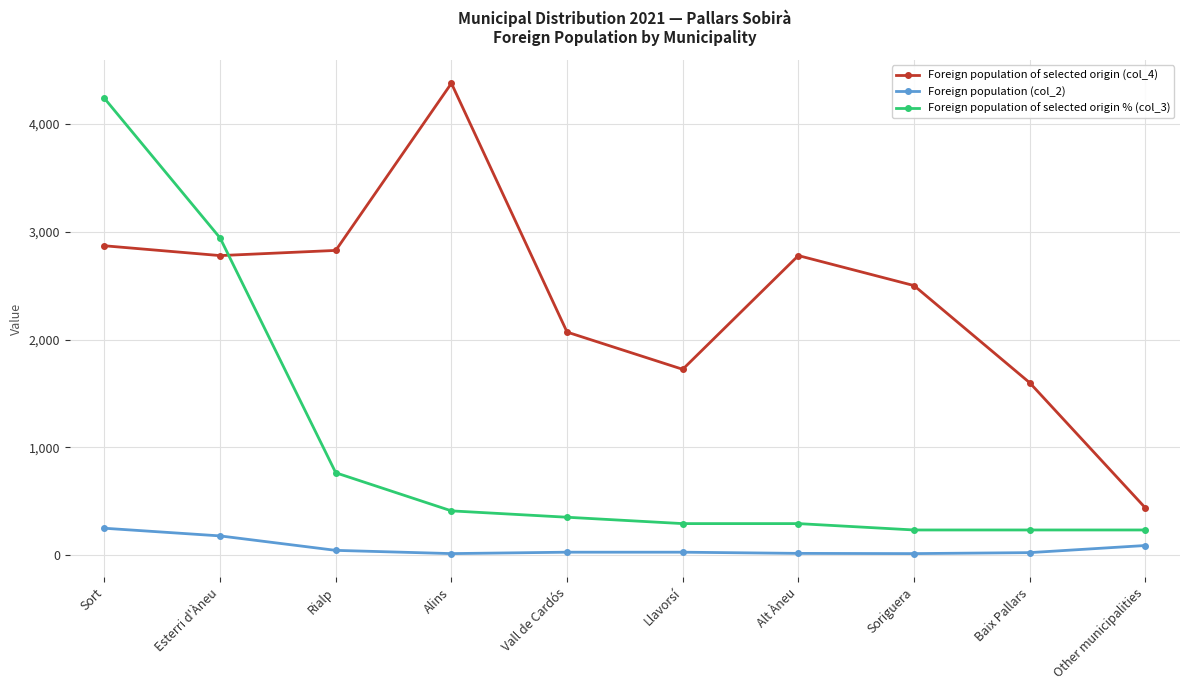

True or false: Foreign population of selected origin (col_4) and Foreign population (col_2) intersect in this chart.

False